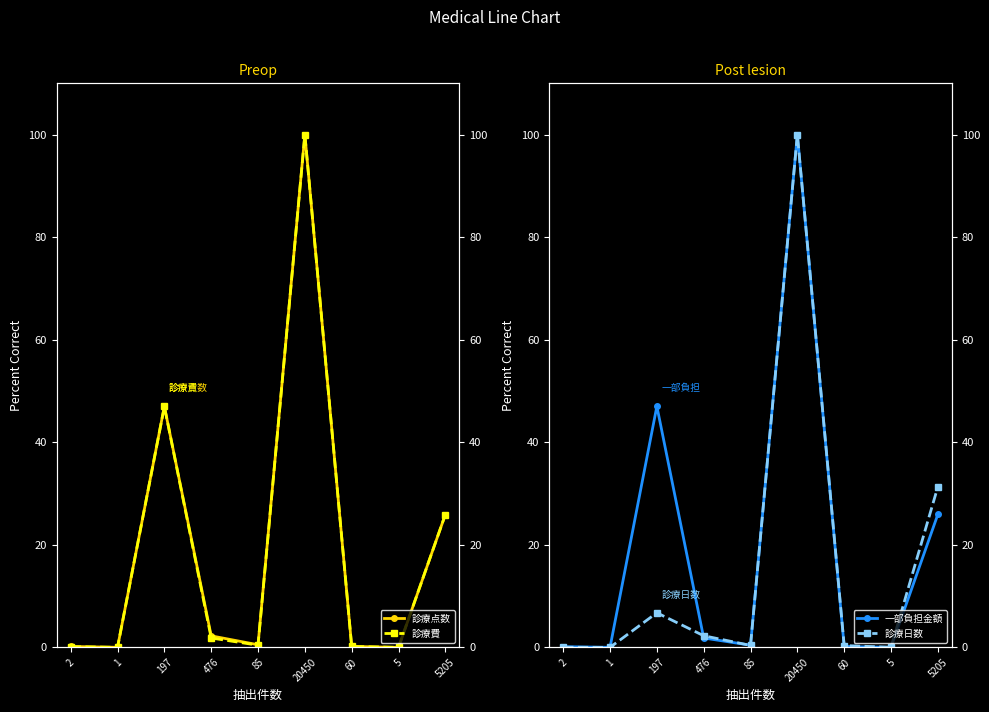

What is the label of the 8th point from the right?

1